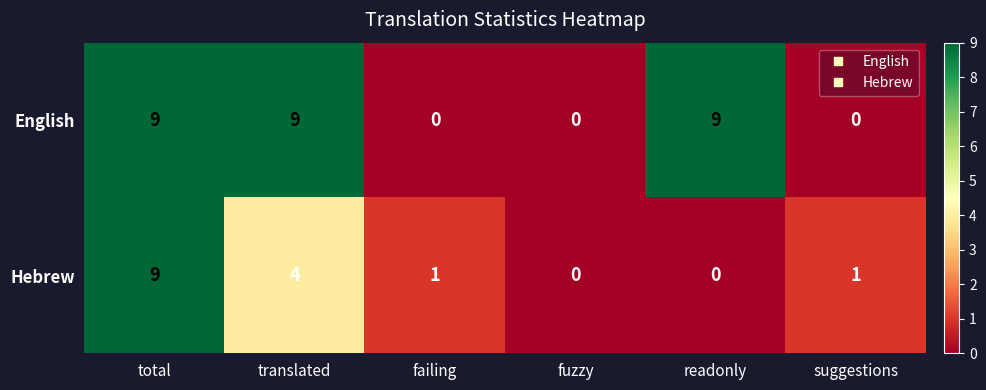

Count the number of categories in the chart.

6